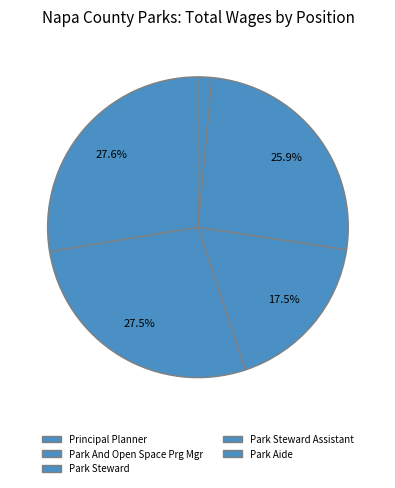

How many segments does this pie chart have?

5